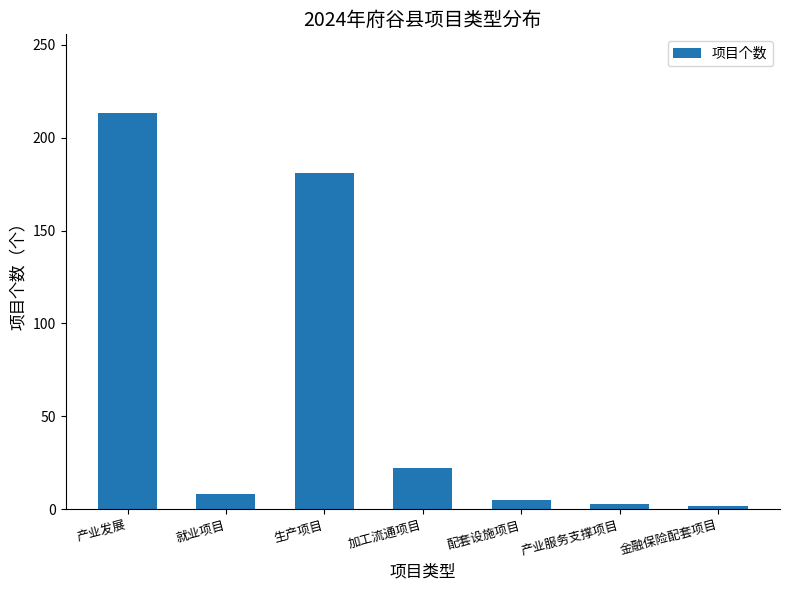

What is the difference between the second highest and minimum values?

179